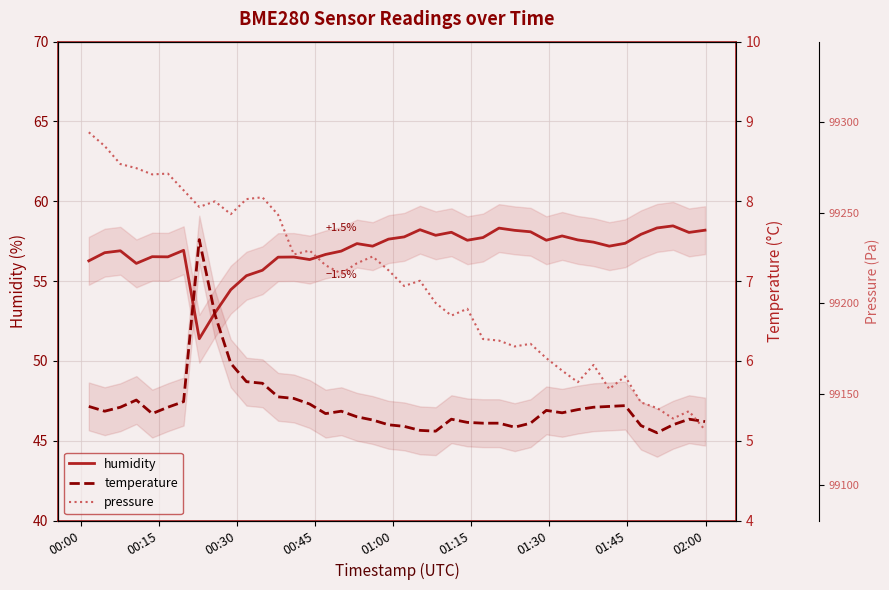

Rank the series by their maximum value, from highest to lowest.

pressure, humidity, temperature